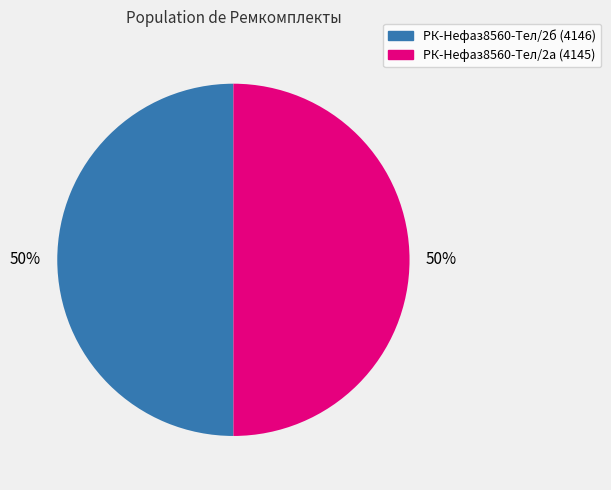

To the nearest percent, what is the average slice percentage?

50%